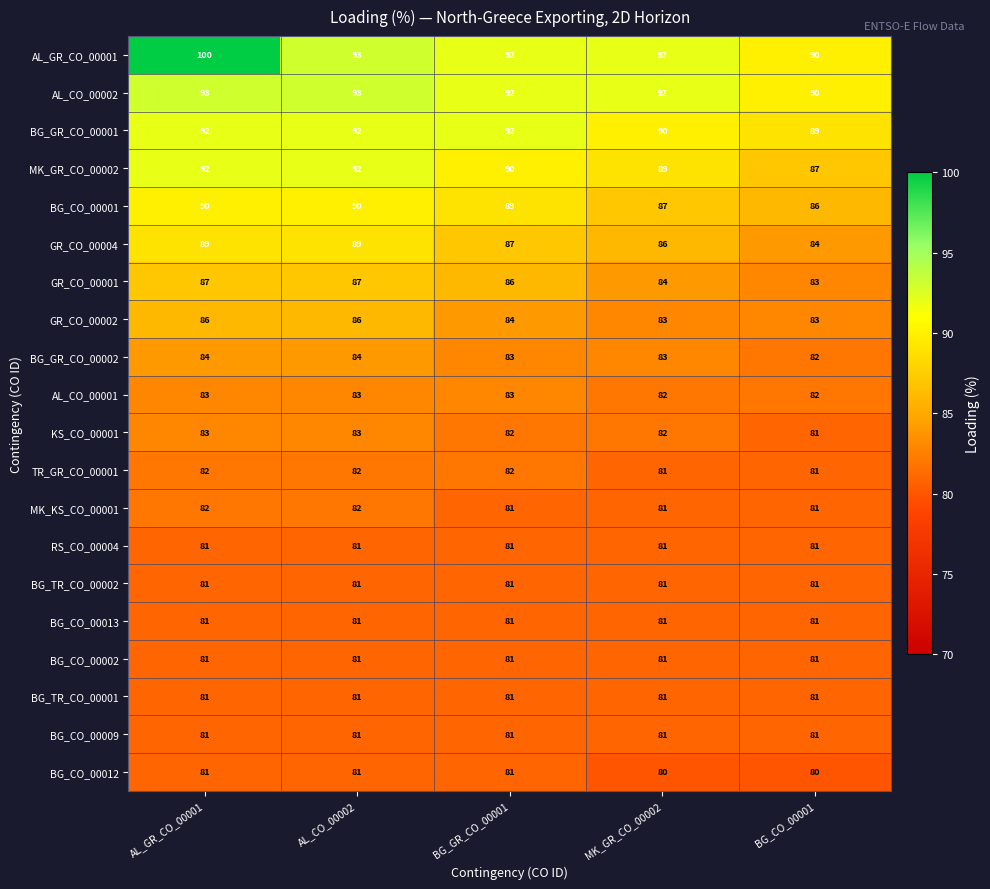

The value of BG_CO_00013 at AL_CO_00002 is 42. True or false?

False